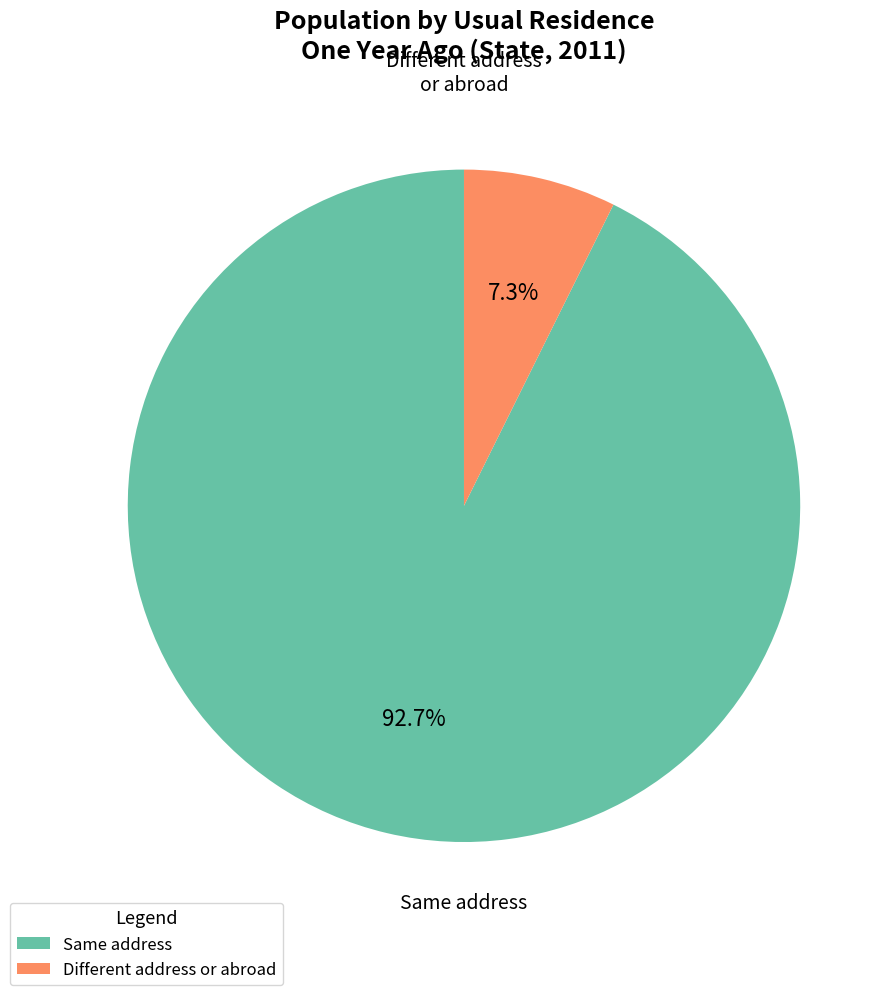

Is there a majority slice in this chart?

Yes